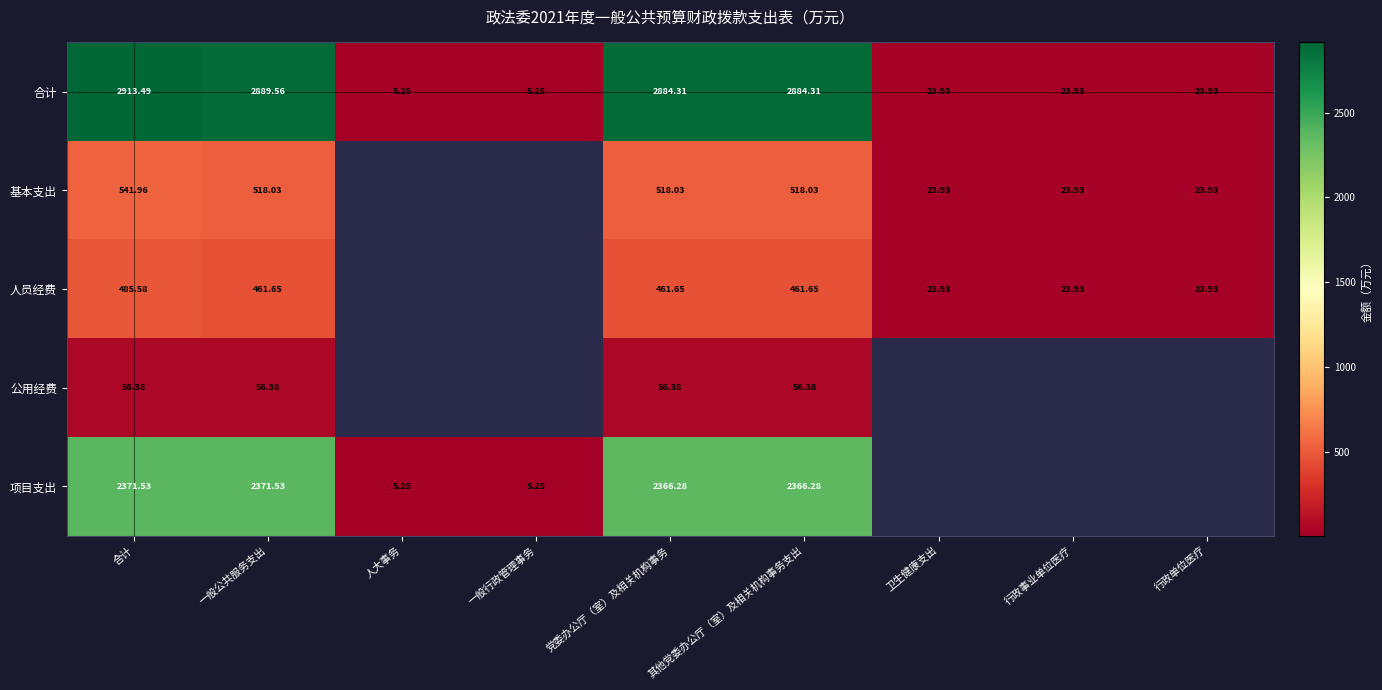

True or false: 公用经费 has a value of 56.4 at 合计.

True